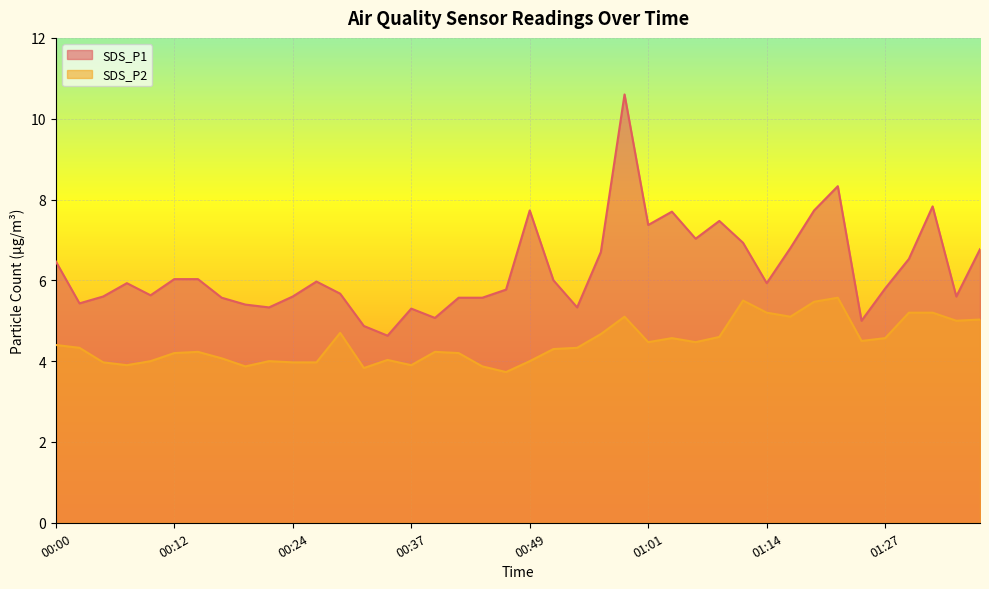

True or false: SDS_P1 and SDS_P2 cross at least once.

False